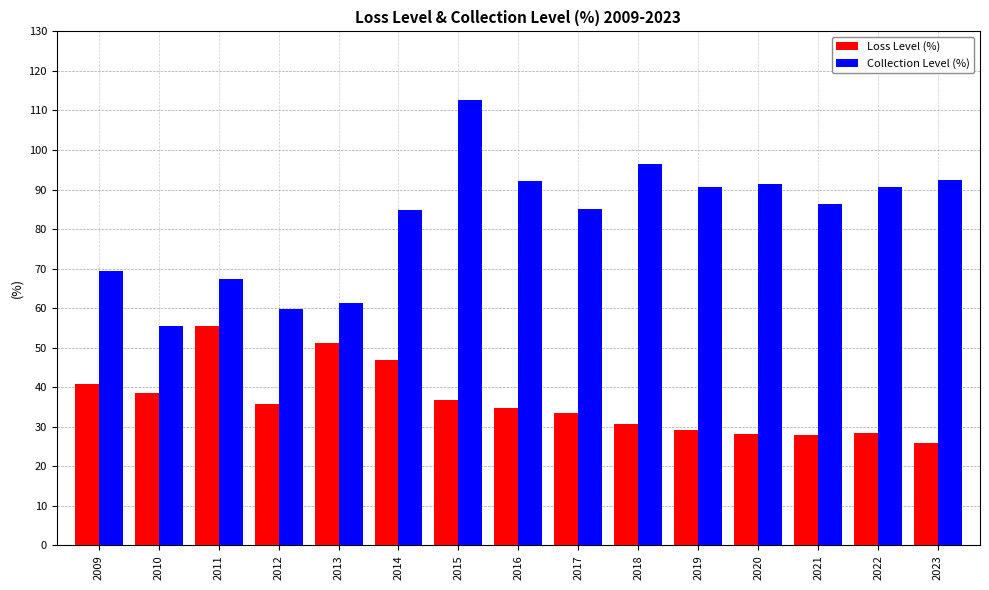

Which category has the highest value in the Collection Level (%) series?

2015